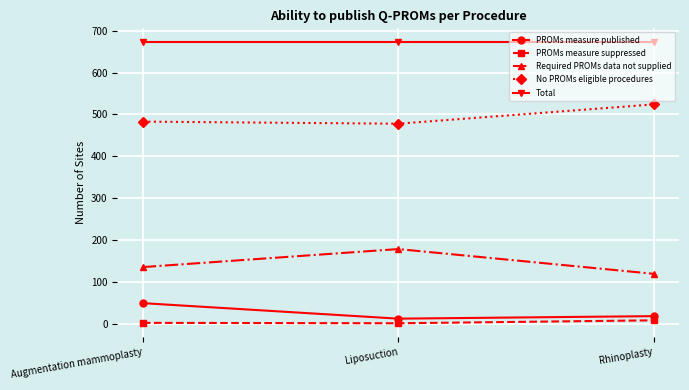

What is the smallest value displayed?

2